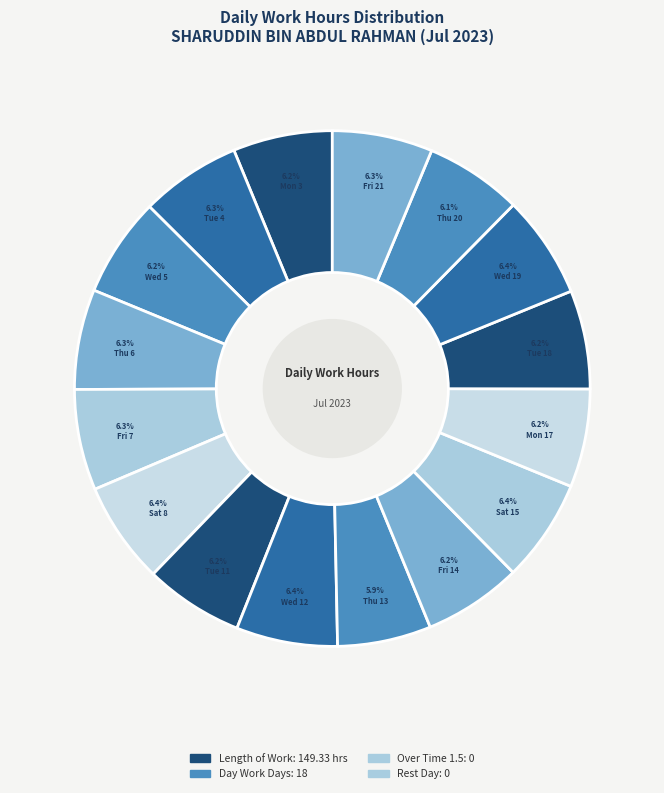

Is there a majority slice in this chart?

No